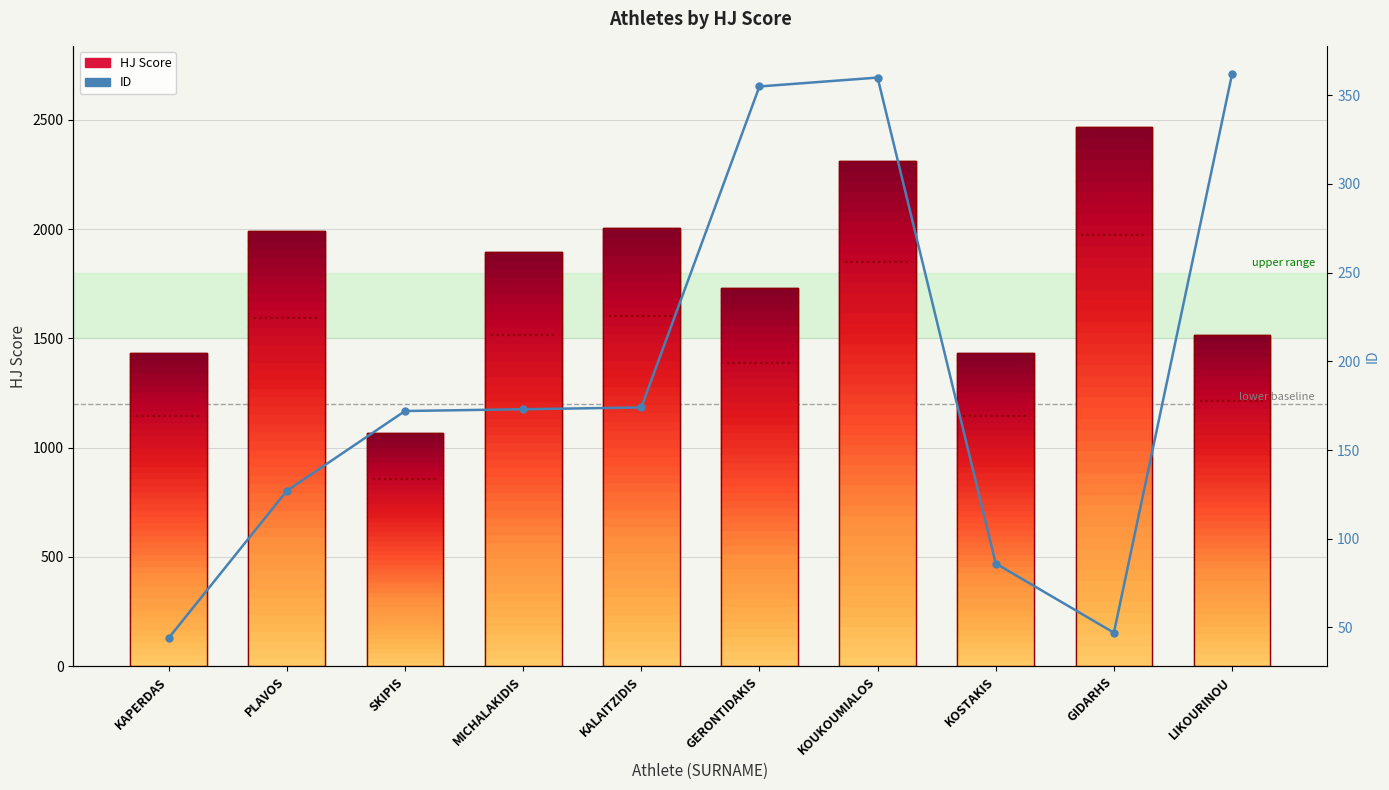

Which category has the lowest value in the HJ Score series?

SKIPIS